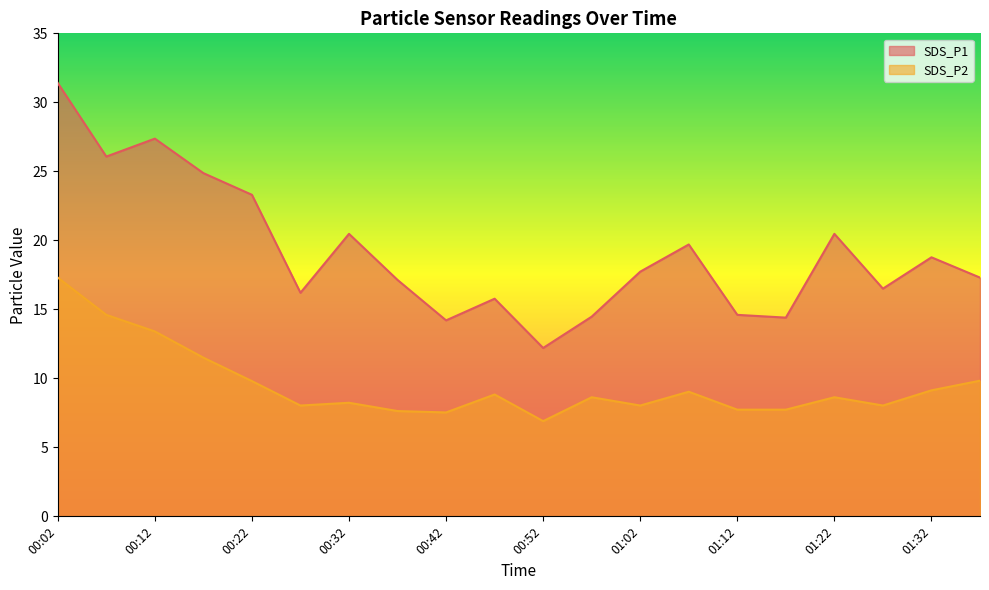

At which category does SDS_P2 reach its first local peak?

00:32